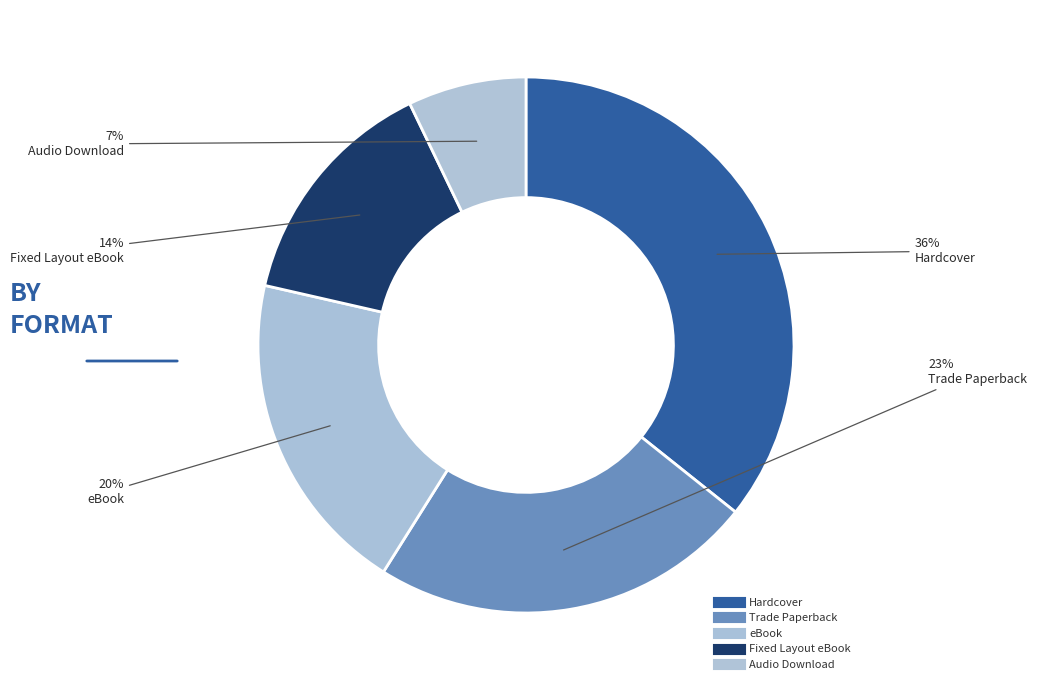

To the nearest percent, what percentage of the pie is Trade Paperback?

23%